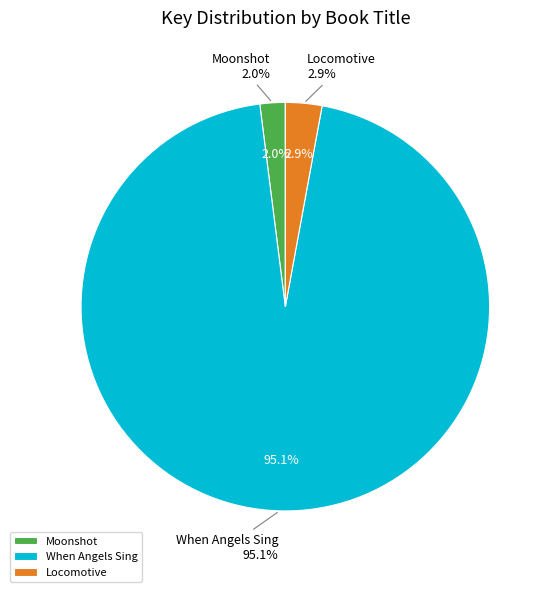

Between Locomotive and When Angels Sing, which is larger?

When Angels Sing